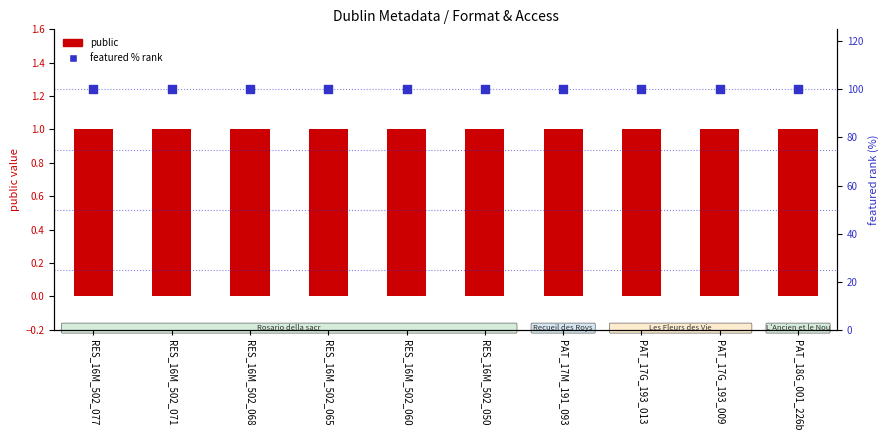

Is the value of featured % rank at RES_16M_502_065 greater than the value of public (value) at PAT_17G_193_013?

Yes